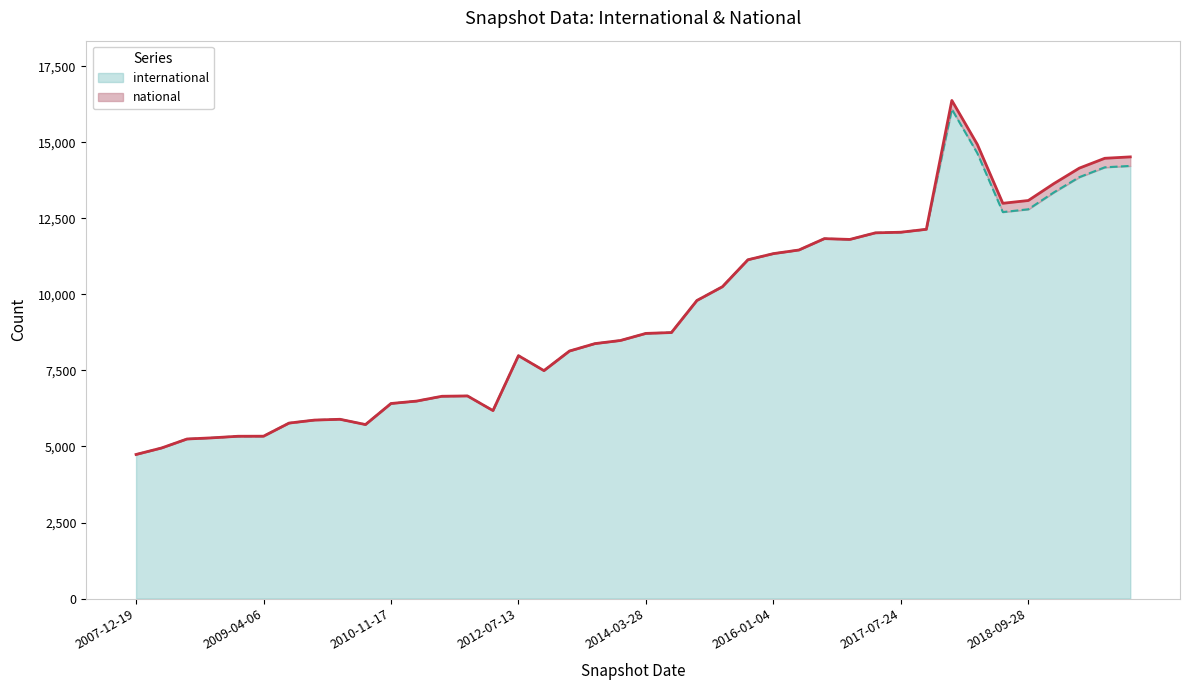

How many points are lower than both their immediate neighbors (excluding endpoints)?

5